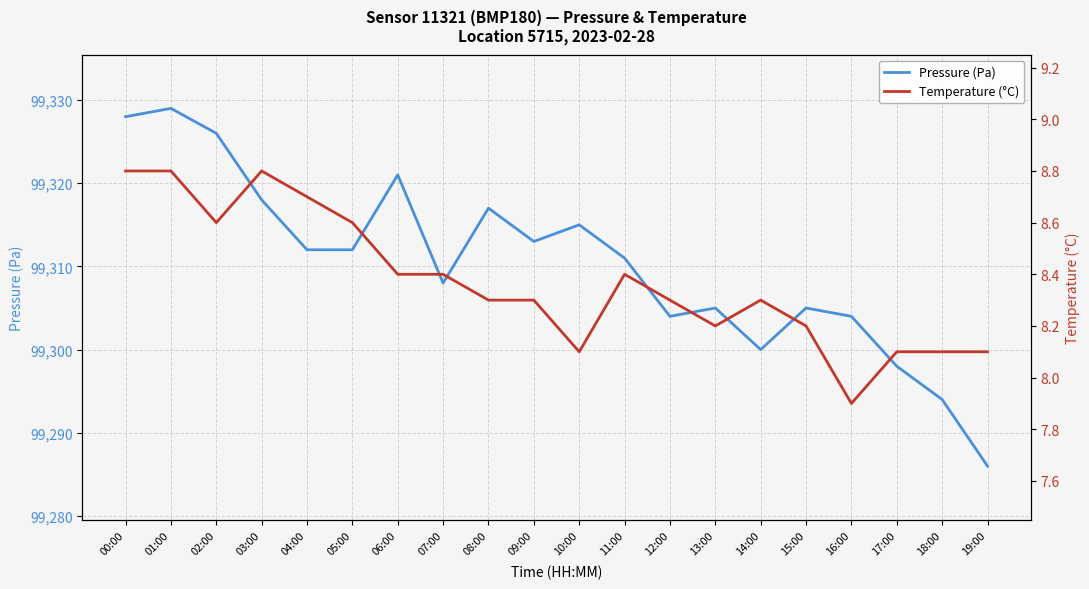

Which has a higher value, 14:00 or 03:00?

03:00